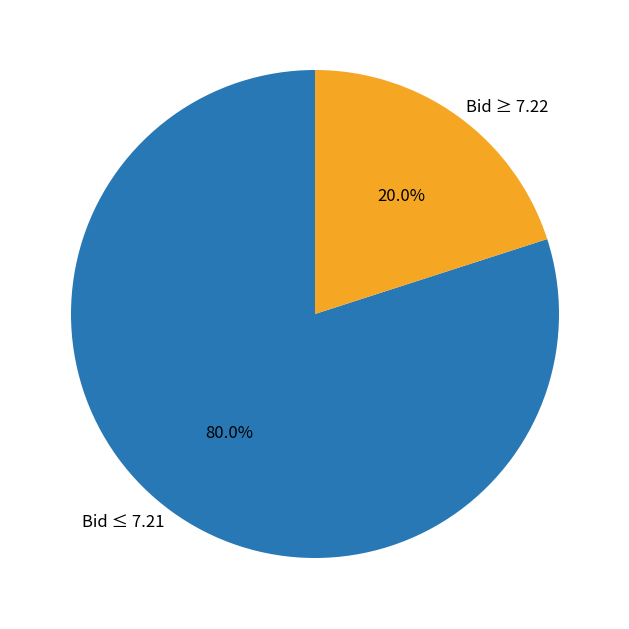

Does Bid ≥ 7.22 account for over 50% of the chart?

No